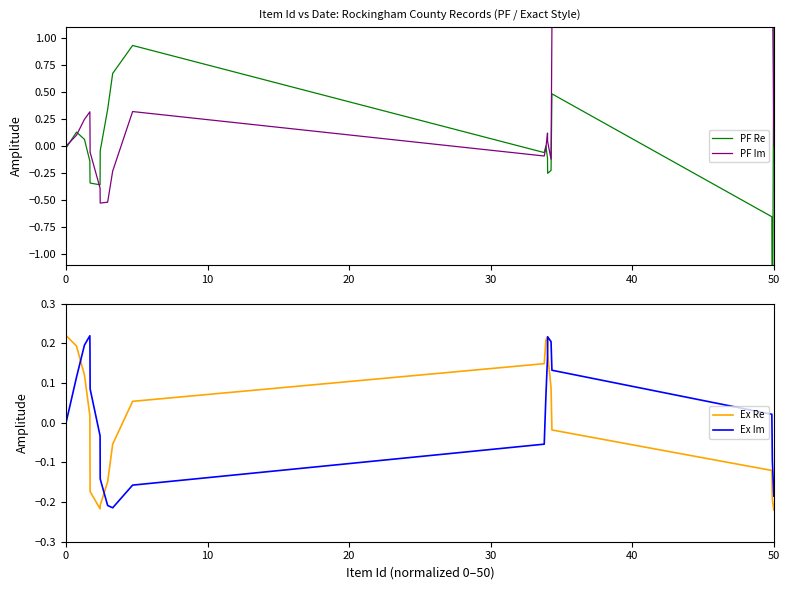

Which series has the widest spread of values?

PF Re